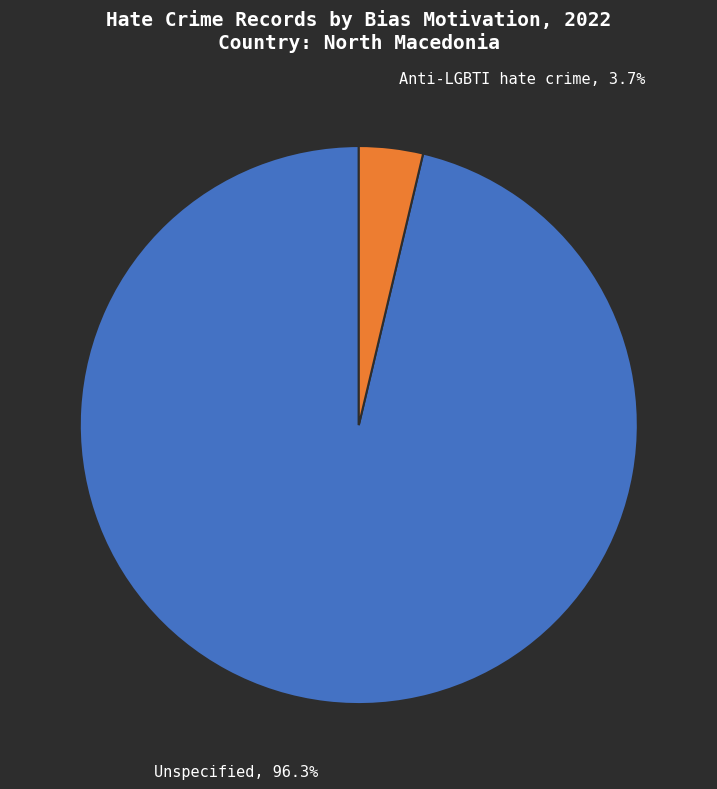

Does any single category account for the majority?

Yes